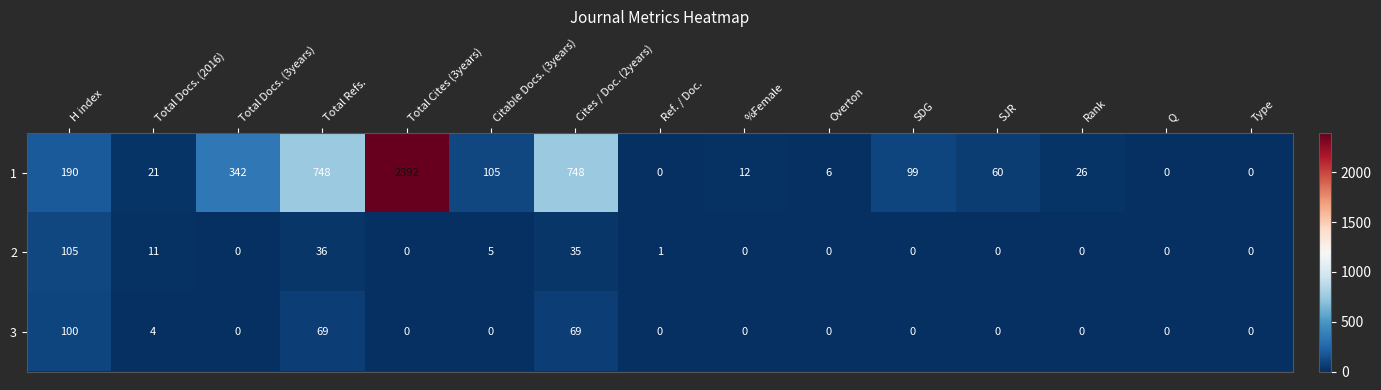

The value of 1 at Q is 0. True or false?

True